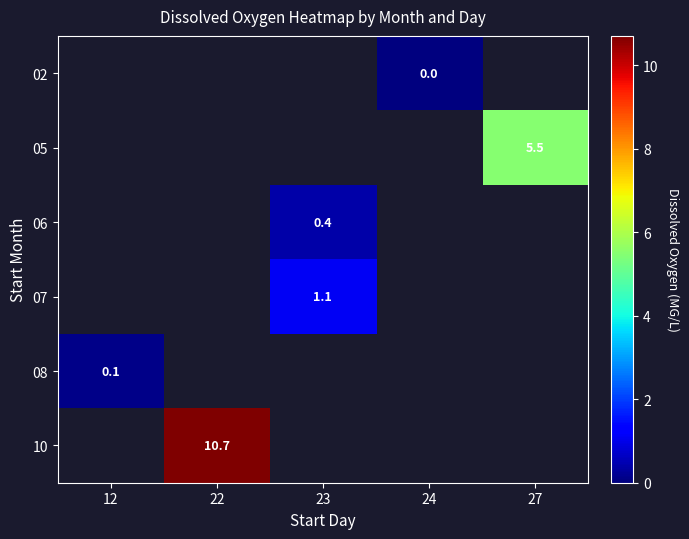

True or false: 05 has a value of 5.5 at 27.

True